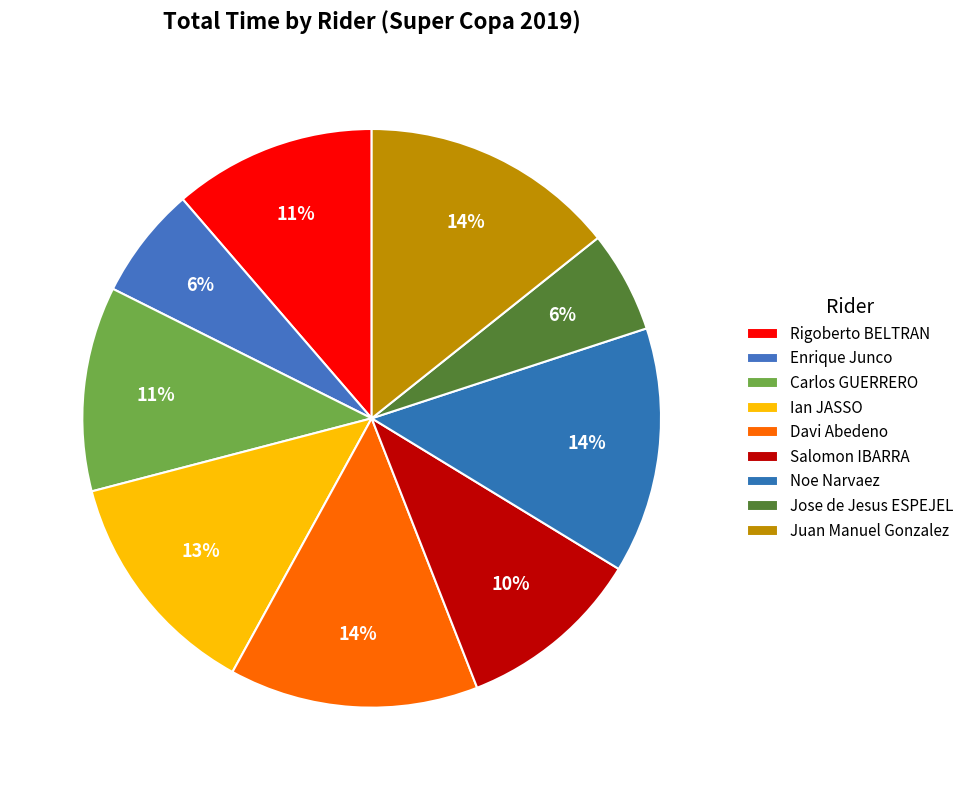

The Davi Abedeno slice represents 7% of the pie. True or false?

False